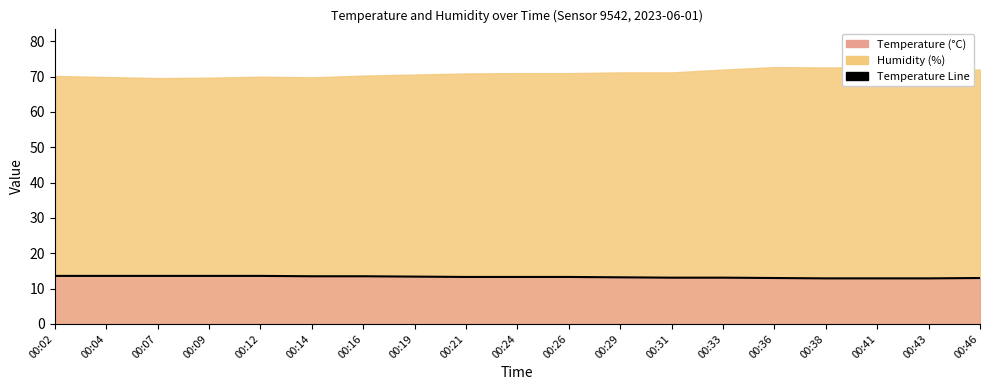

What is the value of the 15th point from the left?

13.0